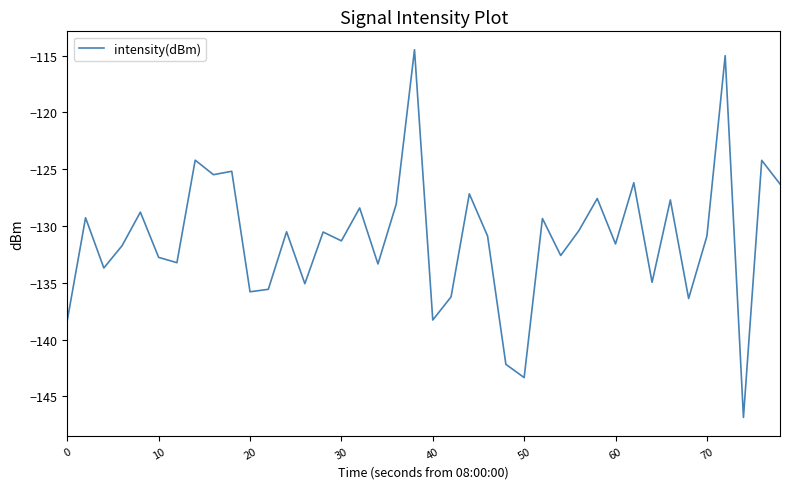

What is the difference between the maximum and minimum values?

32.4